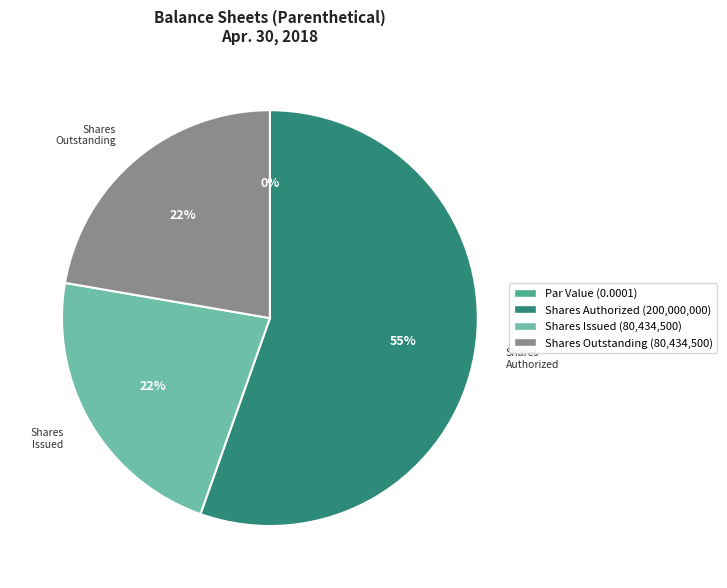

Which slice is the largest?

Shares Authorized (200,000,000)